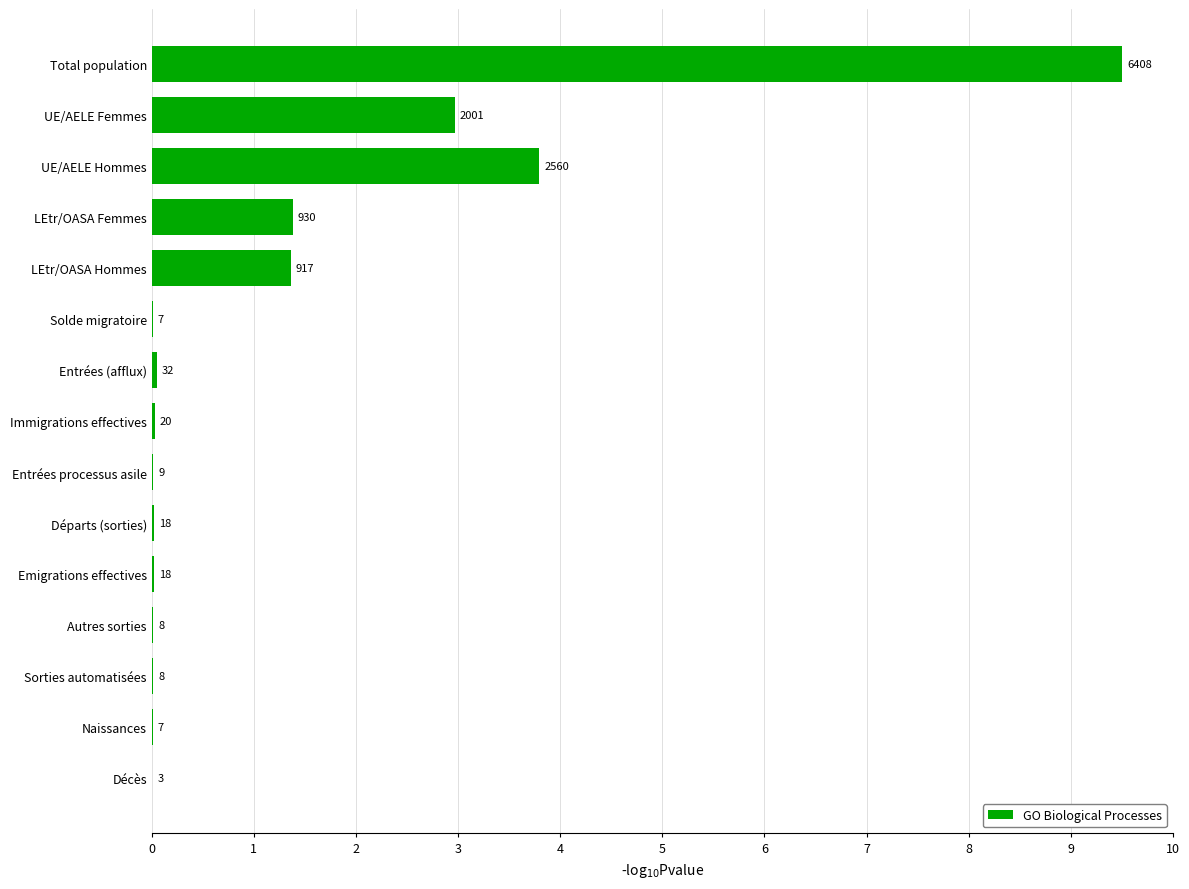

Rank the categories by value from highest to lowest.

Total population, UE/AELE Hommes, UE/AELE Femmes, LEtr/OASA Femmes, LEtr/OASA Hommes, Entrées (afflux), Immigrations effectives, Départs (sorties), Emigrations effectives, Entrées processus asile, Autres sorties, Sorties automatisées, Solde migratoire, Naissances, Décès